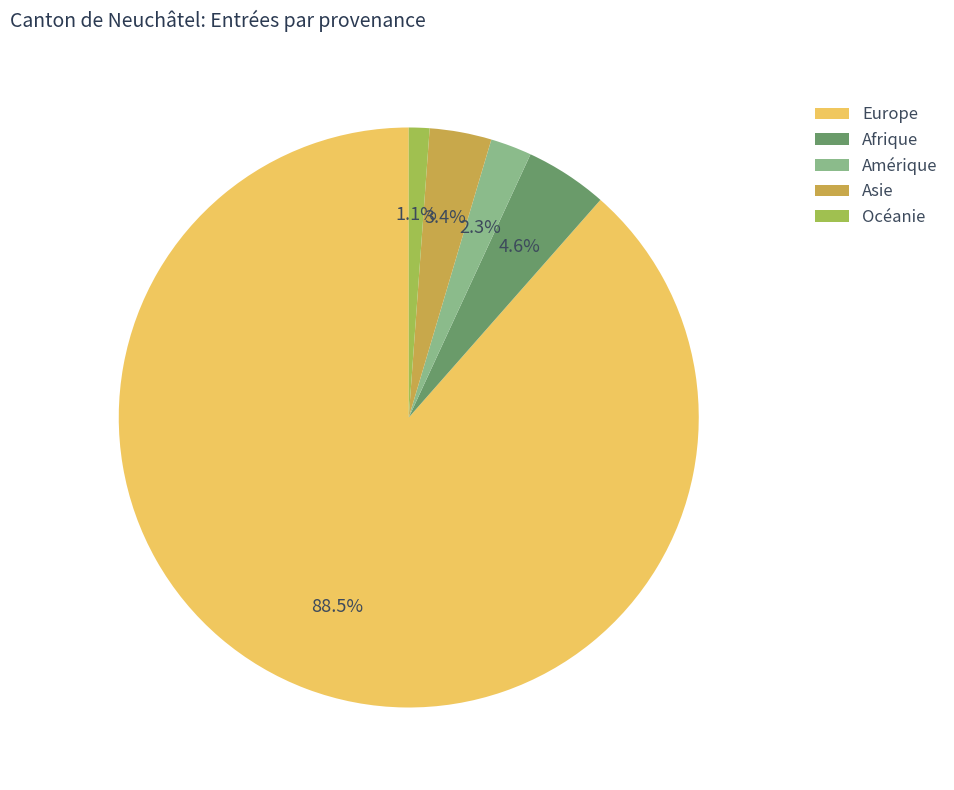

What percentage is NOT represented by Asie?

96.6%